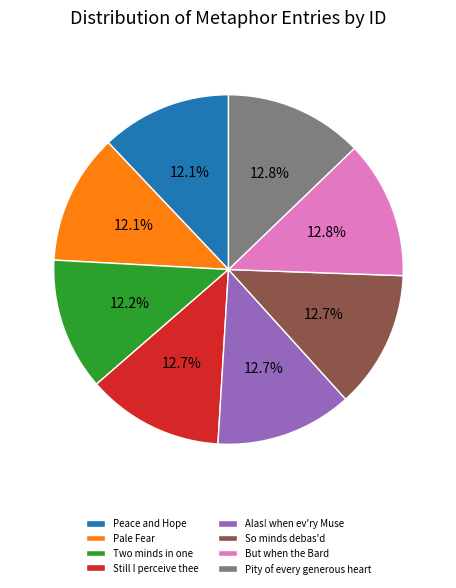

Do Pity of every generous heart and But when the Bard together represent more than half of the pie?

No